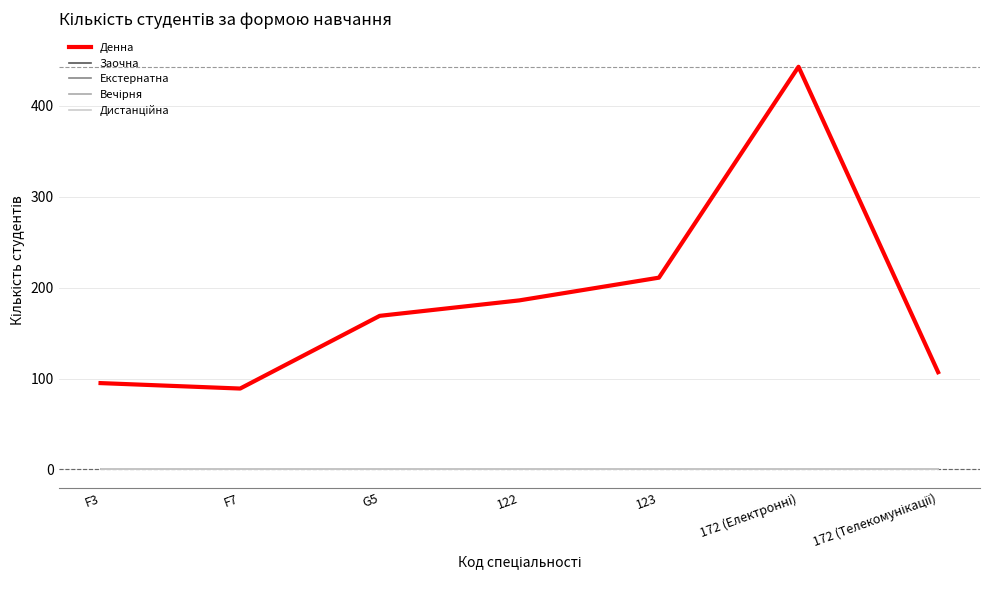

What is the sum of all Денна values?

1300